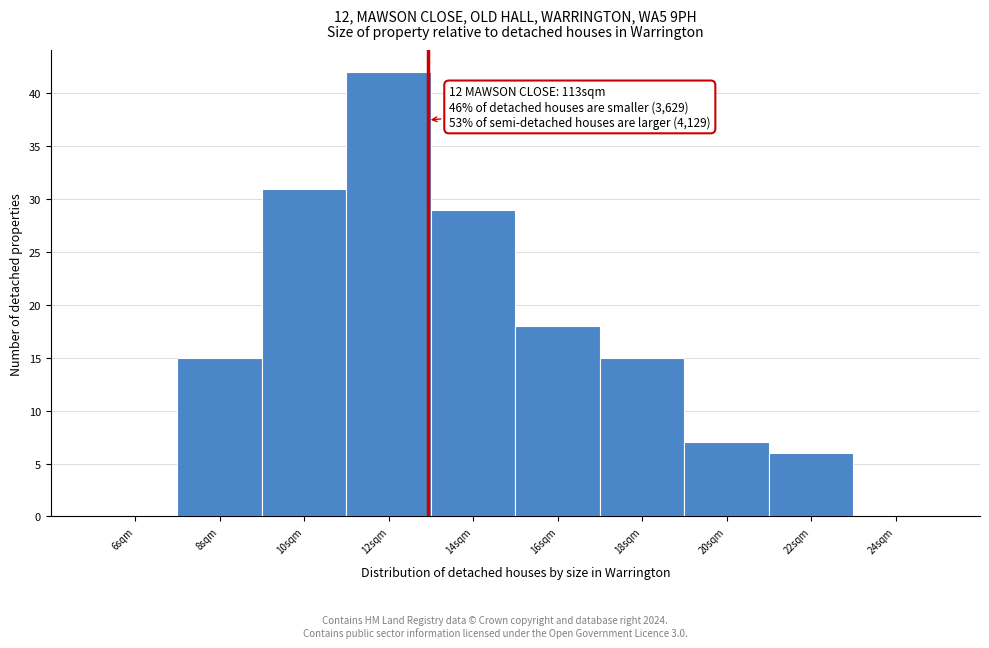

Reading left to right, list all the values displayed in this chart.

6sqm=0	8sqm=15	10sqm=31	12sqm=42	14sqm=29	16sqm=18	18sqm=15	20sqm=7	22sqm=6	24sqm=0